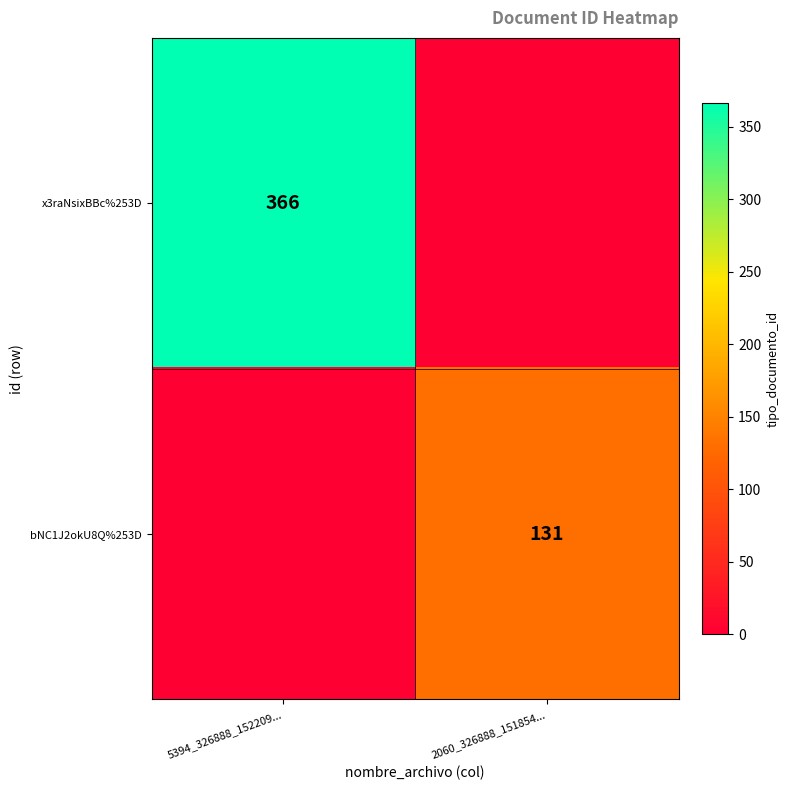

Between 5394_326888_152209... and 2060_326888_151854..., which is larger?

5394_326888_152209...